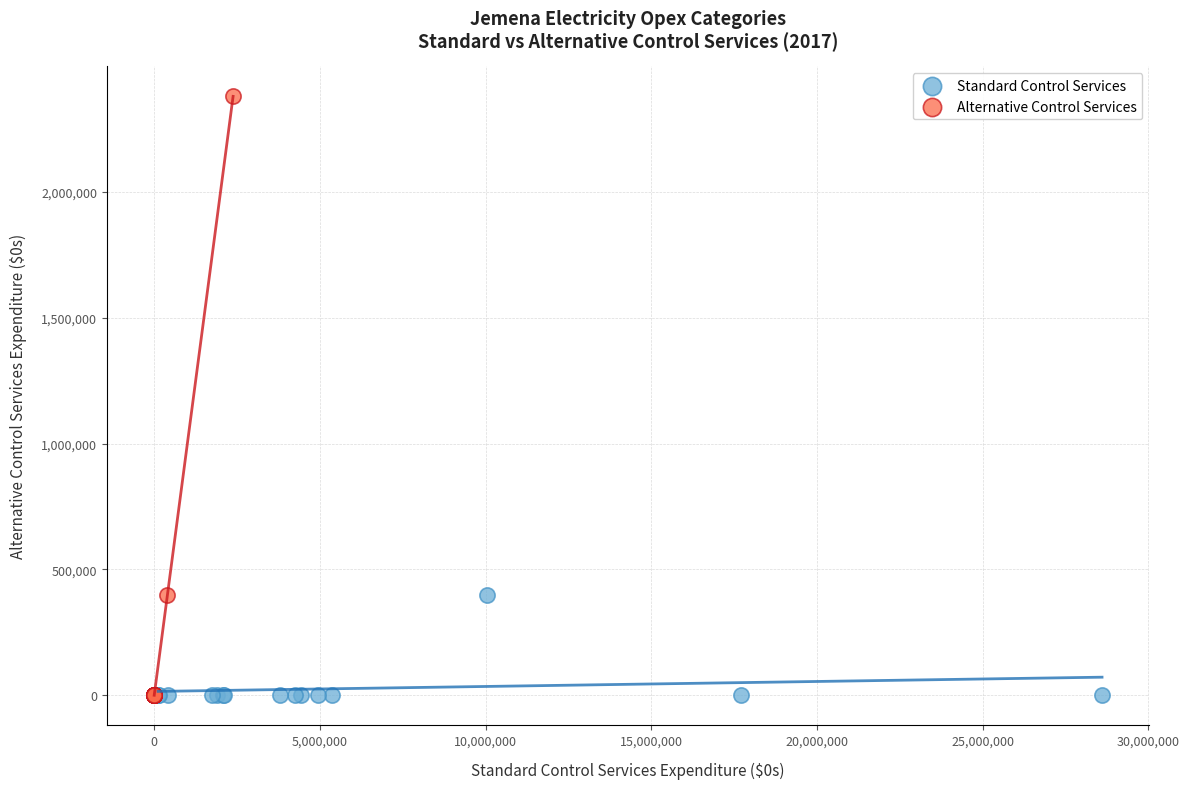

Which series contains the highest Y value?

Alternative Control Services